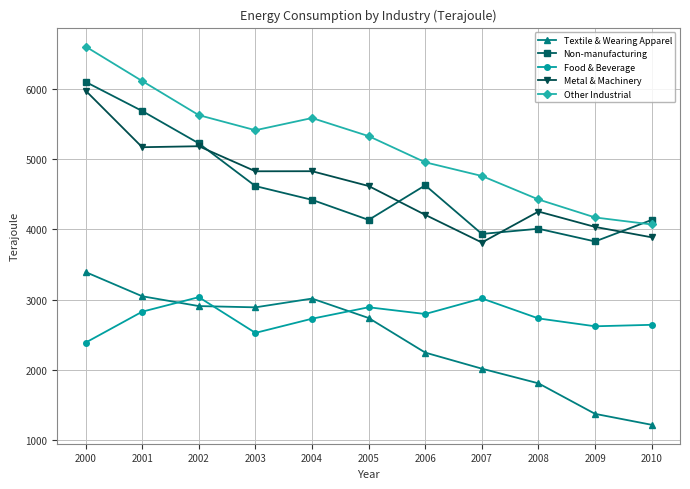

What is the value of the Metal & Machinery point at the 2nd from the left?

5171